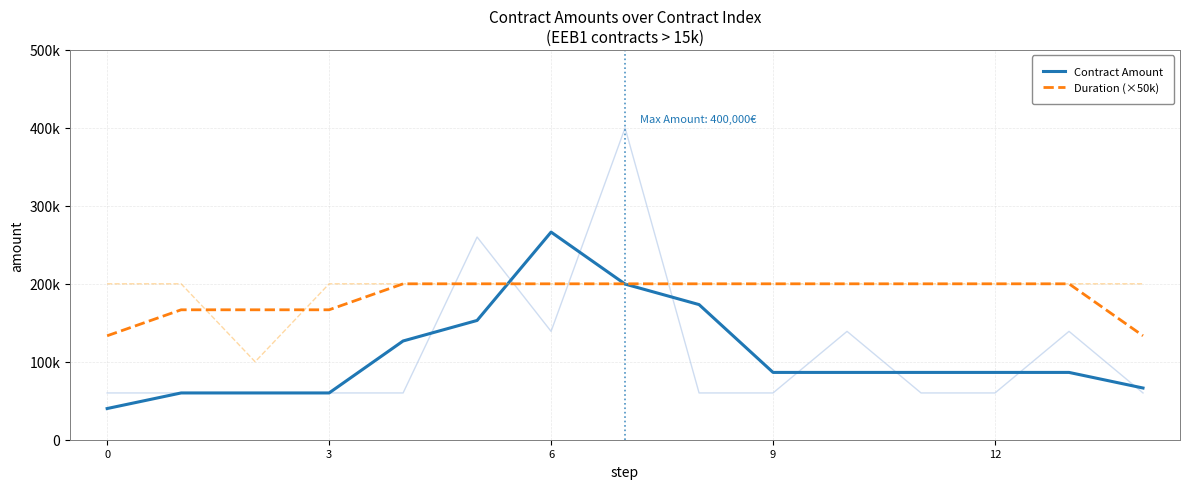

What is the difference between the second highest and minimum values in the Duration (×50k) series?

66666.7